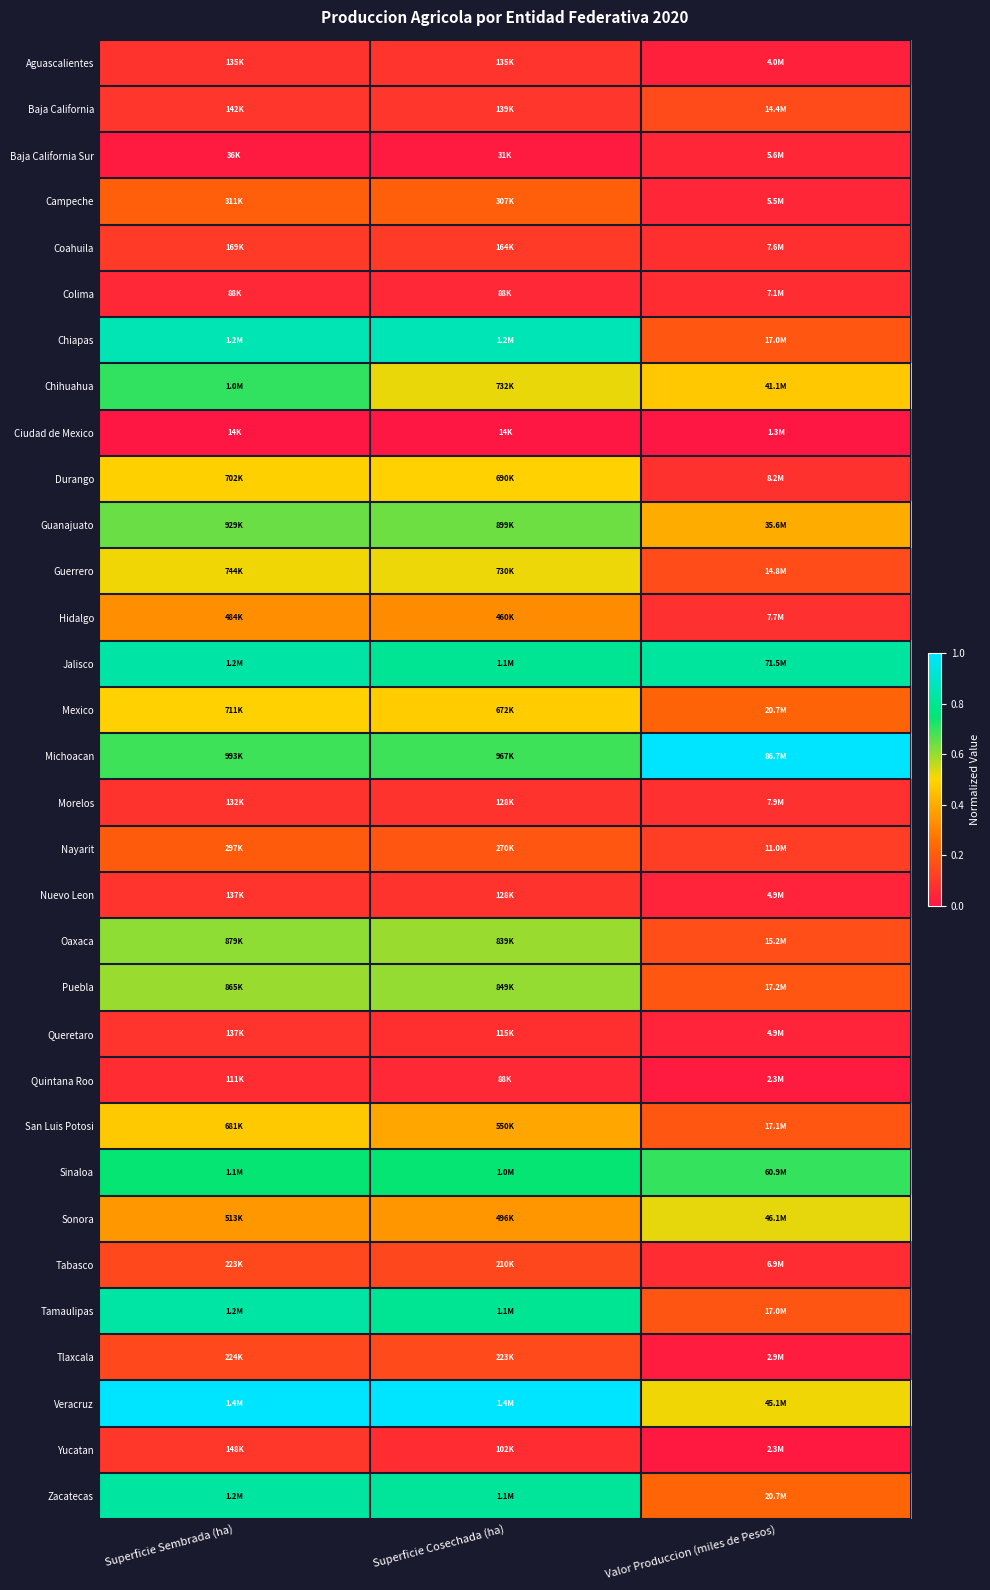

Reading right to left, what are all the values shown in this chart?

Aguascalientes: Valor Produccion (miles de Pesos)=0.0	Superficie Cosechada (ha)=0.1	Superficie Sembrada (ha)=0.1
Baja California: Valor Produccion (miles de Pesos)=0.2	Superficie Cosechada (ha)=0.1	Superficie Sembrada (ha)=0.1
Baja California Sur: Valor Produccion (miles de Pesos)=0.1	Superficie Cosechada (ha)=0.0	Superficie Sembrada (ha)=0.0
Campeche: Valor Produccion (miles de Pesos)=0.0	Superficie Cosechada (ha)=0.2	Superficie Sembrada (ha)=0.2
Coahuila: Valor Produccion (miles de Pesos)=0.1	Superficie Cosechada (ha)=0.1	Superficie Sembrada (ha)=0.1
Colima: Valor Produccion (miles de Pesos)=0.1	Superficie Cosechada (ha)=0.1	Superficie Sembrada (ha)=0.1
Chiapas: Valor Produccion (miles de Pesos)=0.2	Superficie Cosechada (ha)=0.9	Superficie Sembrada (ha)=0.9
Chihuahua: Valor Produccion (miles de Pesos)=0.5	Superficie Cosechada (ha)=0.5	Superficie Sembrada (ha)=0.7
Ciudad de Mexico: Valor Produccion (miles de Pesos)=0.0	Superficie Cosechada (ha)=0.0	Superficie Sembrada (ha)=0.0
Durango: Valor Produccion (miles de Pesos)=0.1	Superficie Cosechada (ha)=0.5	Superficie Sembrada (ha)=0.5
Guanajuato: Valor Produccion (miles de Pesos)=0.4	Superficie Cosechada (ha)=0.6	Superficie Sembrada (ha)=0.6
Guerrero: Valor Produccion (miles de Pesos)=0.2	Superficie Cosechada (ha)=0.5	Superficie Sembrada (ha)=0.5
Hidalgo: Valor Produccion (miles de Pesos)=0.1	Superficie Cosechada (ha)=0.3	Superficie Sembrada (ha)=0.3
Jalisco: Valor Produccion (miles de Pesos)=0.8	Superficie Cosechada (ha)=0.8	Superficie Sembrada (ha)=0.8
Mexico: Valor Produccion (miles de Pesos)=0.2	Superficie Cosechada (ha)=0.5	Superficie Sembrada (ha)=0.5
Michoacan: Valor Produccion (miles de Pesos)=1.0	Superficie Cosechada (ha)=0.7	Superficie Sembrada (ha)=0.7
Morelos: Valor Produccion (miles de Pesos)=0.1	Superficie Cosechada (ha)=0.1	Superficie Sembrada (ha)=0.1
Nayarit: Valor Produccion (miles de Pesos)=0.1	Superficie Cosechada (ha)=0.2	Superficie Sembrada (ha)=0.2
Nuevo Leon: Valor Produccion (miles de Pesos)=0.0	Superficie Cosechada (ha)=0.1	Superficie Sembrada (ha)=0.1
Oaxaca: Valor Produccion (miles de Pesos)=0.2	Superficie Cosechada (ha)=0.6	Superficie Sembrada (ha)=0.6
Puebla: Valor Produccion (miles de Pesos)=0.2	Superficie Cosechada (ha)=0.6	Superficie Sembrada (ha)=0.6
Queretaro: Valor Produccion (miles de Pesos)=0.0	Superficie Cosechada (ha)=0.1	Superficie Sembrada (ha)=0.1
Quintana Roo: Valor Produccion (miles de Pesos)=0.0	Superficie Cosechada (ha)=0.1	Superficie Sembrada (ha)=0.1
San Luis Potosi: Valor Produccion (miles de Pesos)=0.2	Superficie Cosechada (ha)=0.4	Superficie Sembrada (ha)=0.5
Sinaloa: Valor Produccion (miles de Pesos)=0.7	Superficie Cosechada (ha)=0.7	Superficie Sembrada (ha)=0.7
Sonora: Valor Produccion (miles de Pesos)=0.5	Superficie Cosechada (ha)=0.3	Superficie Sembrada (ha)=0.4
Tabasco: Valor Produccion (miles de Pesos)=0.1	Superficie Cosechada (ha)=0.1	Superficie Sembrada (ha)=0.1
Tamaulipas: Valor Produccion (miles de Pesos)=0.2	Superficie Cosechada (ha)=0.8	Superficie Sembrada (ha)=0.8
Tlaxcala: Valor Produccion (miles de Pesos)=0.0	Superficie Cosechada (ha)=0.2	Superficie Sembrada (ha)=0.1
Veracruz: Valor Produccion (miles de Pesos)=0.5	Superficie Cosechada (ha)=1.0	Superficie Sembrada (ha)=1.0
Yucatan: Valor Produccion (miles de Pesos)=0.0	Superficie Cosechada (ha)=0.1	Superficie Sembrada (ha)=0.1
Zacatecas: Valor Produccion (miles de Pesos)=0.2	Superficie Cosechada (ha)=0.8	Superficie Sembrada (ha)=0.8